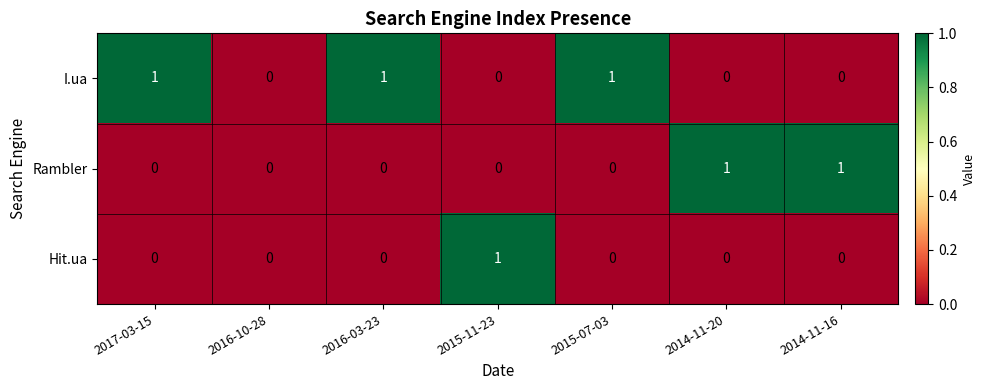

Rank the series by their average value, from highest to lowest.

I.ua, Rambler, Hit.ua